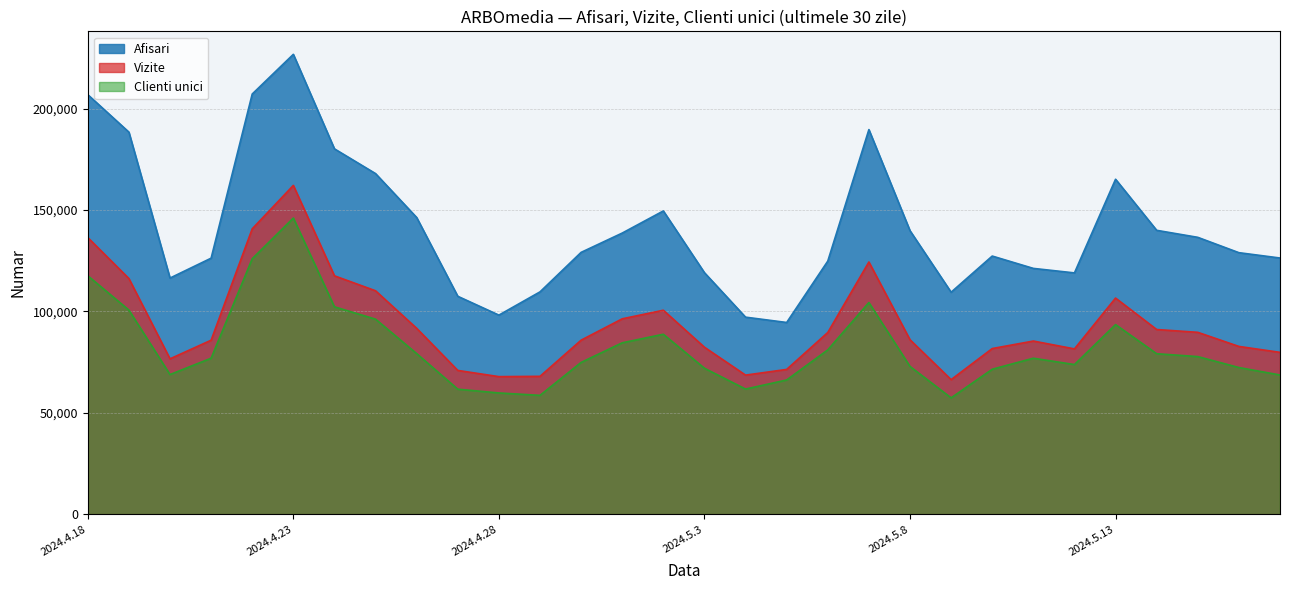

What is the label of the 27th point from the right?

2024.4.21